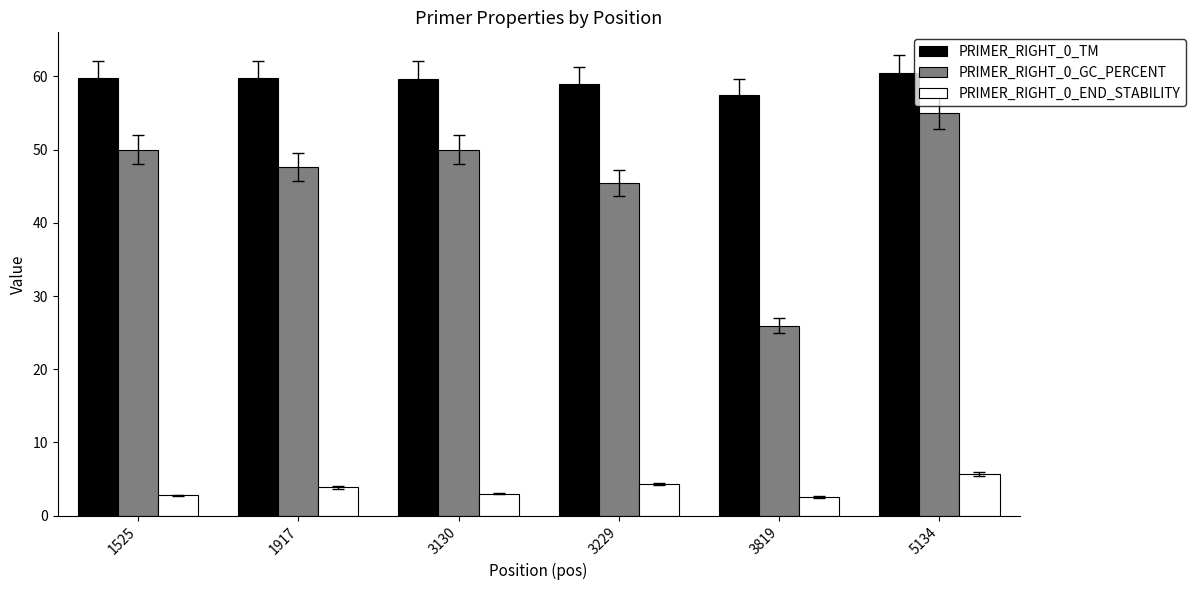

What is the value of the PRIMER_RIGHT_0_GC_PERCENT bar at the 1st from the left?

50.0